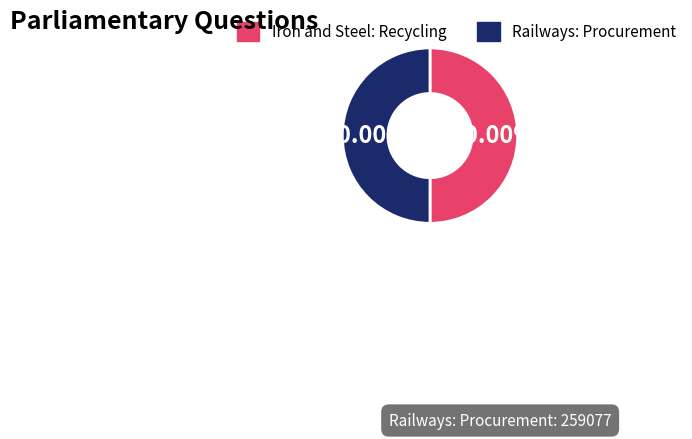

What is the ratio of the value at Iron and Steel: Recycling to the value at Railways: Procurement?

1.0